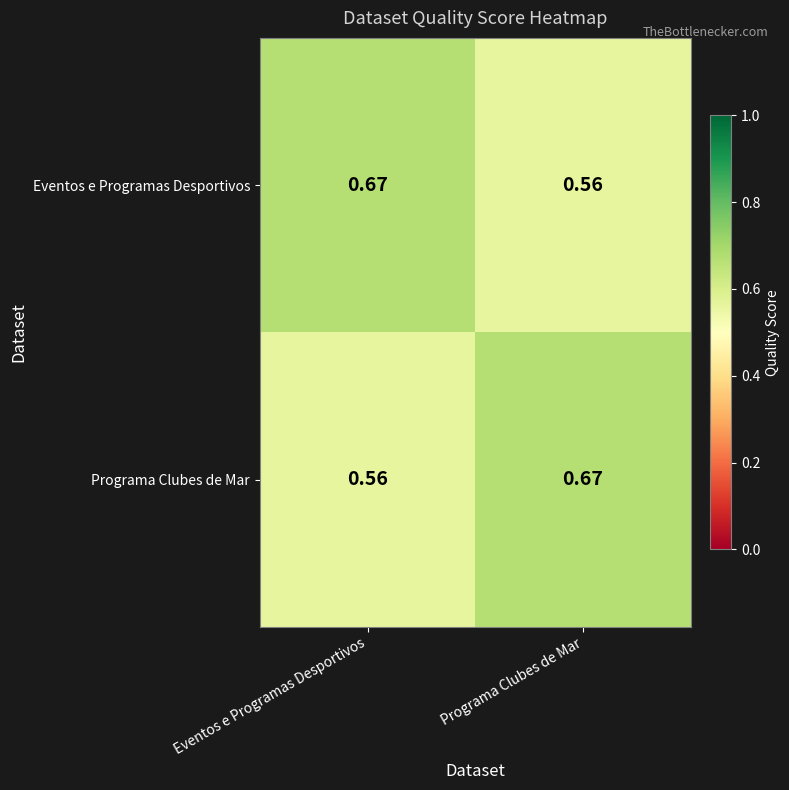

How many data points does each series have?

2